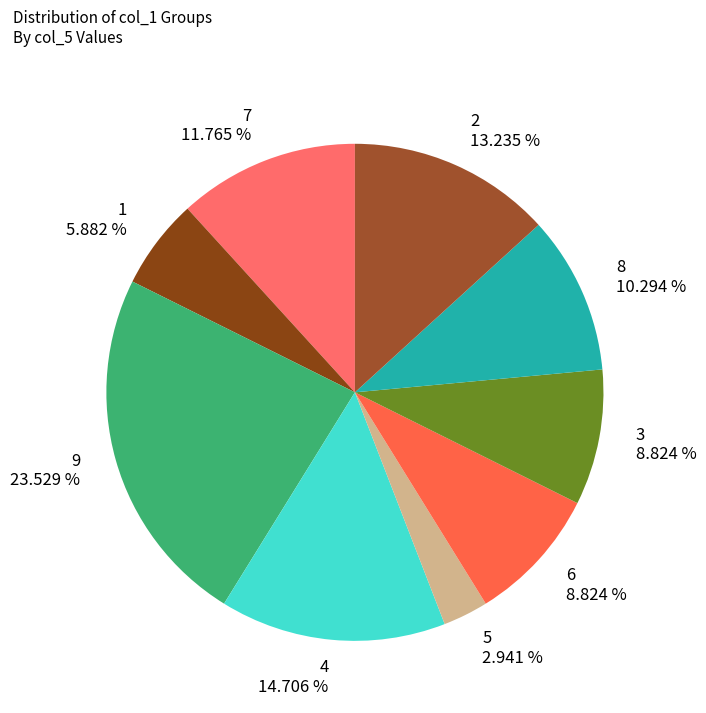

How many segments does this pie chart have?

9